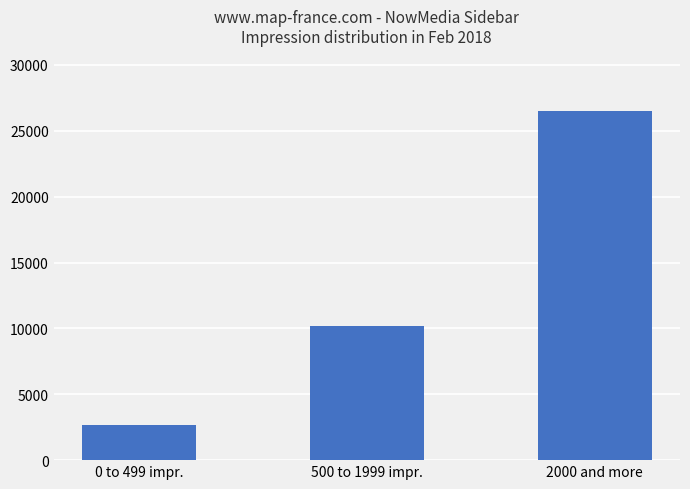

Are the bars horizontal?

No